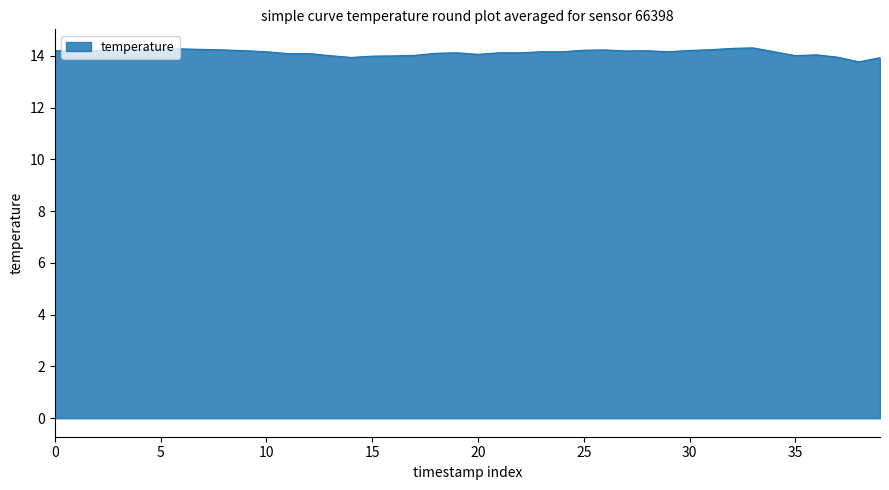

What is the maximum value shown in the chart?

14.3